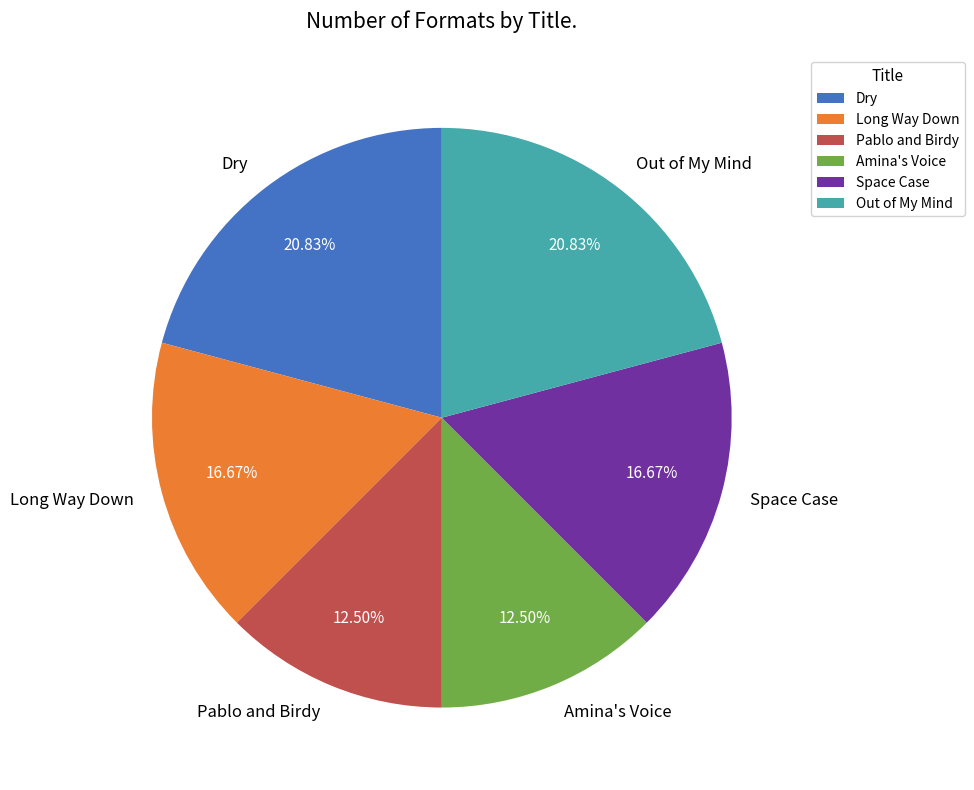

How many slices are in this pie chart?

6